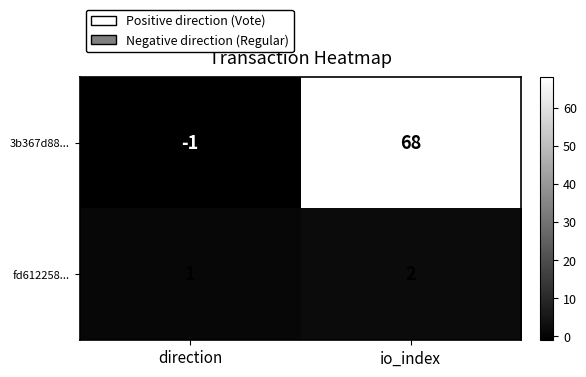

Which category has the lowest value in the fd612258... series?

direction